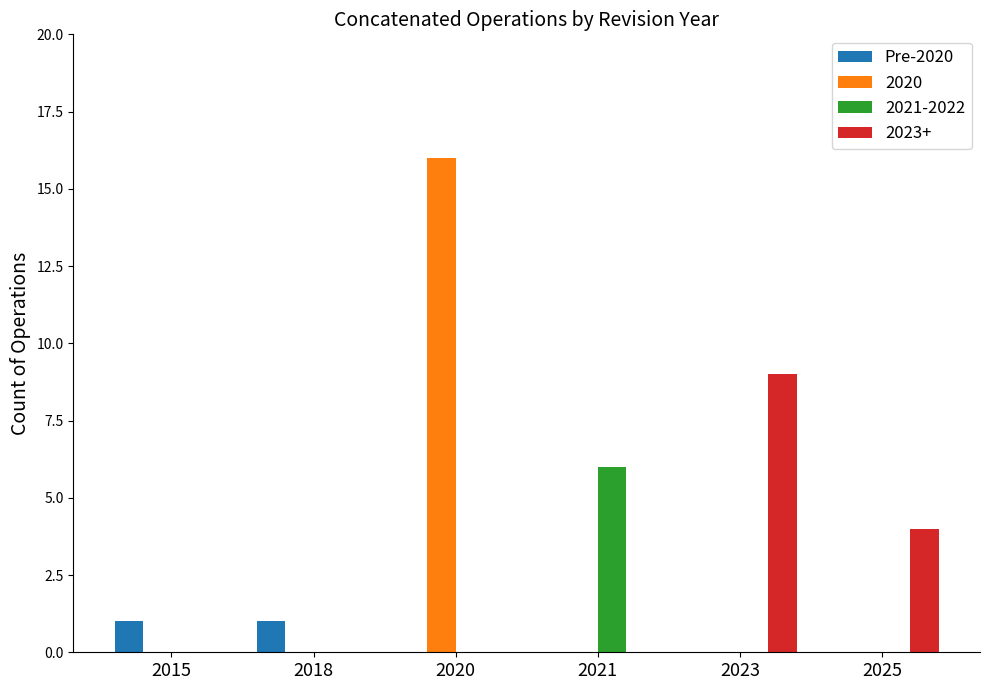

The 2020 series shows 11 at 2015. True or false?

False